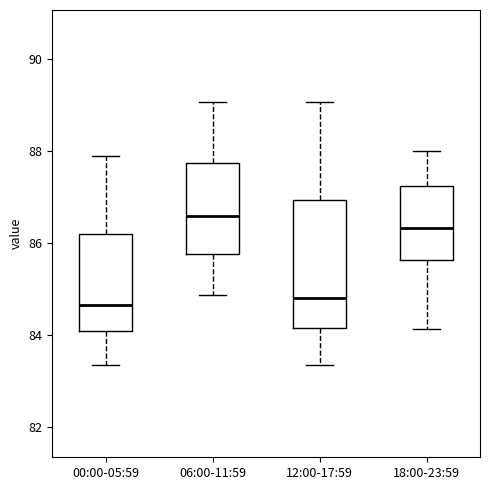

Where does the upper whisker of the box for 00:00-05:59 end on the y-axis? The values are not printed on the chart, so give them approximately, as read against the axis.

87.8